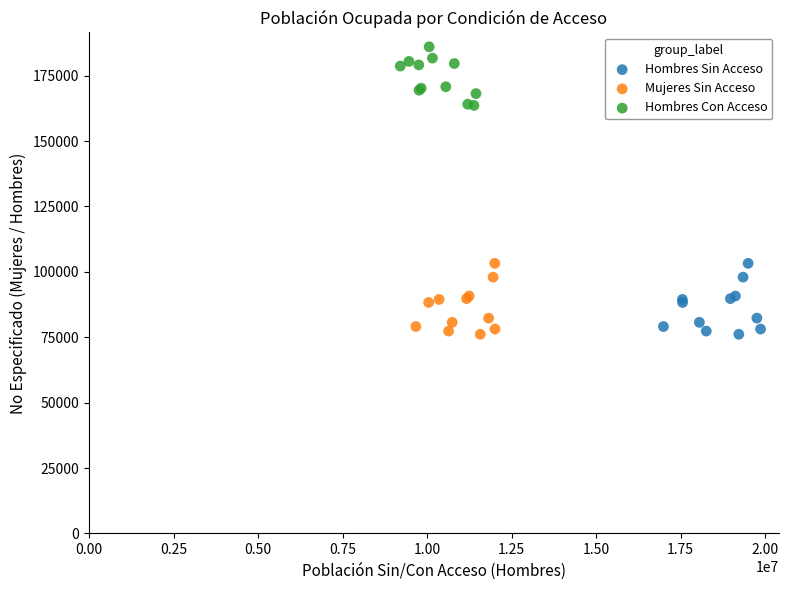

What are all the series names shown in the legend?

Hombres Sin Acceso, Mujeres Sin Acceso, Hombres Con Acceso